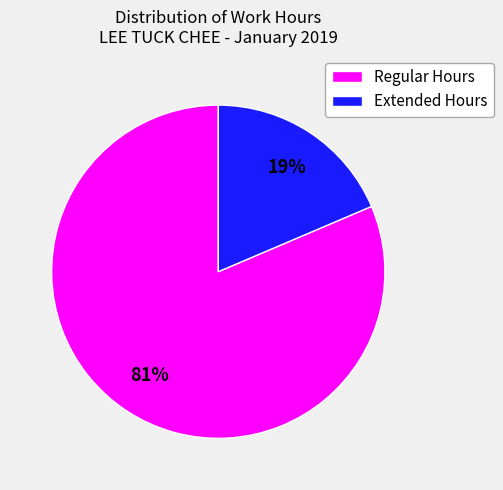

Which has a higher value, Regular Hours or Extended Hours?

Regular Hours